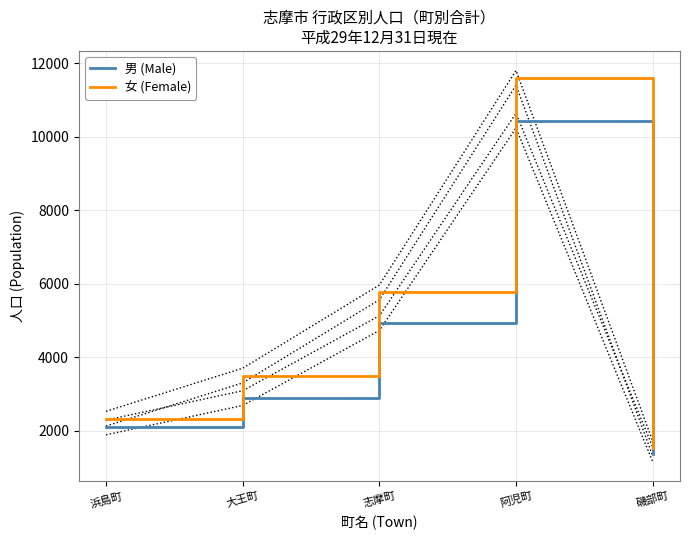

Is this an area chart (filled region under the line)?

No